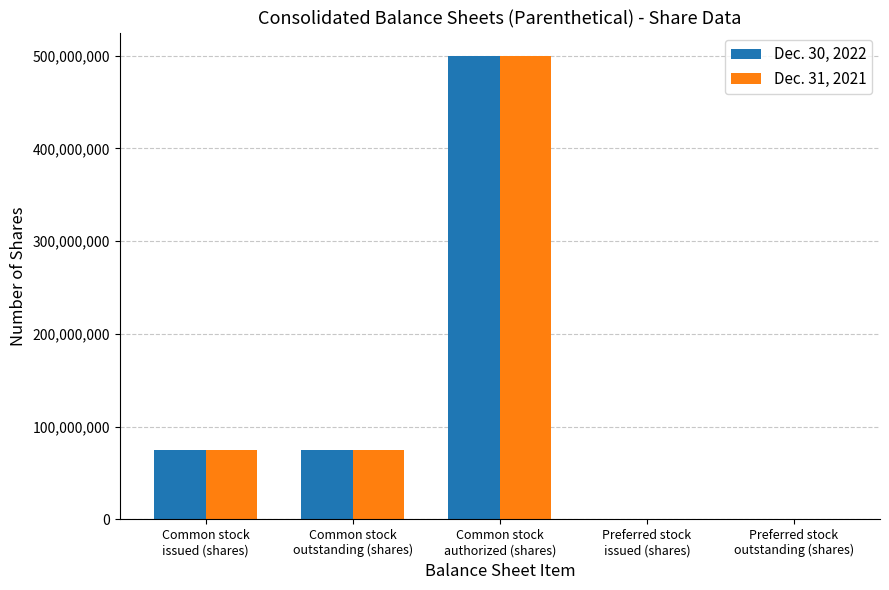

The value of Dec. 30, 2022 at Common stock
outstanding (shares) is 27726460. True or false?

False